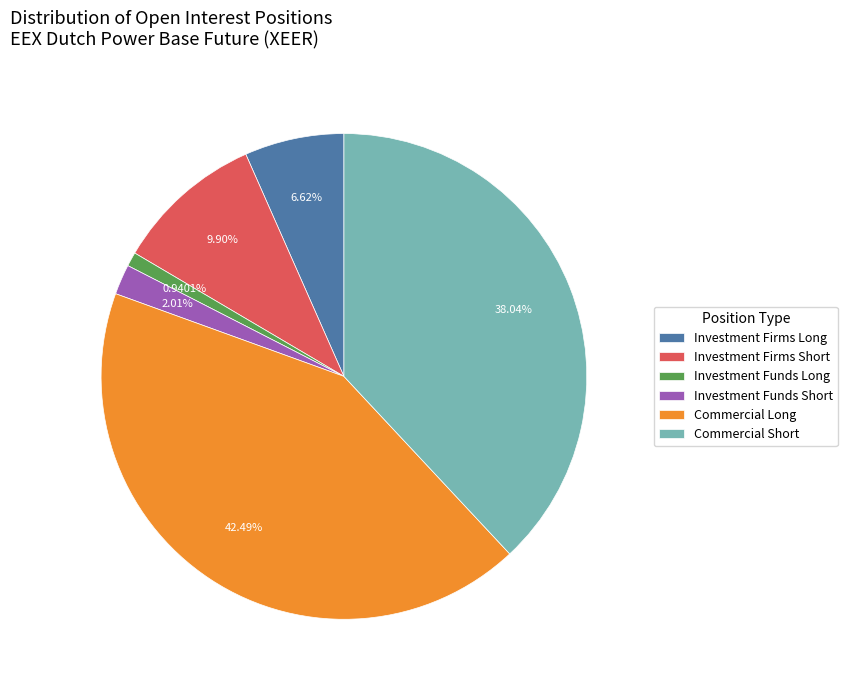

Which has a higher value, Commercial Short or Investment Funds Long?

Commercial Short